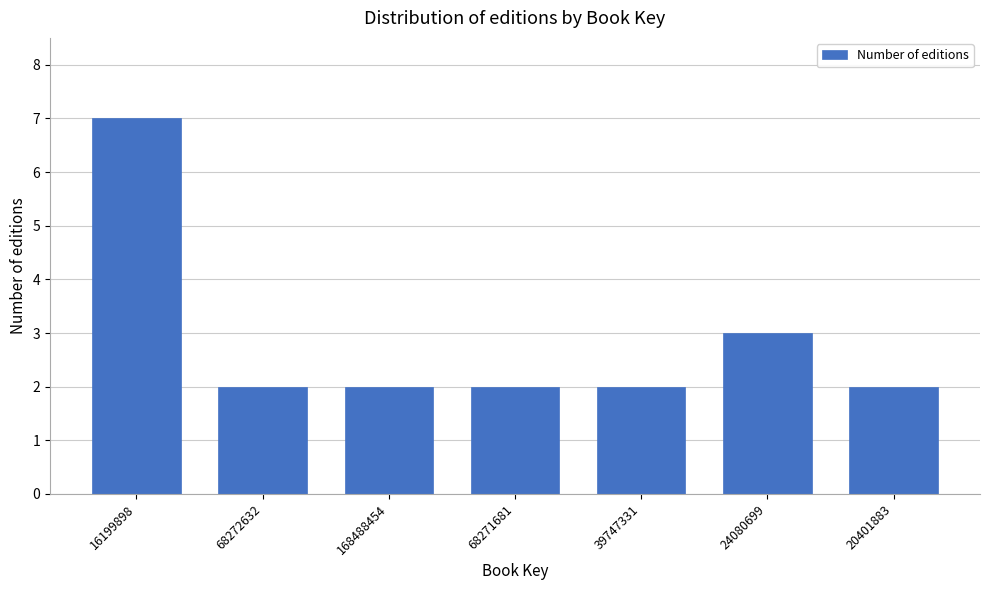

Reading left to right, list all the values displayed in this chart.

7	2	2	2	2	3	2